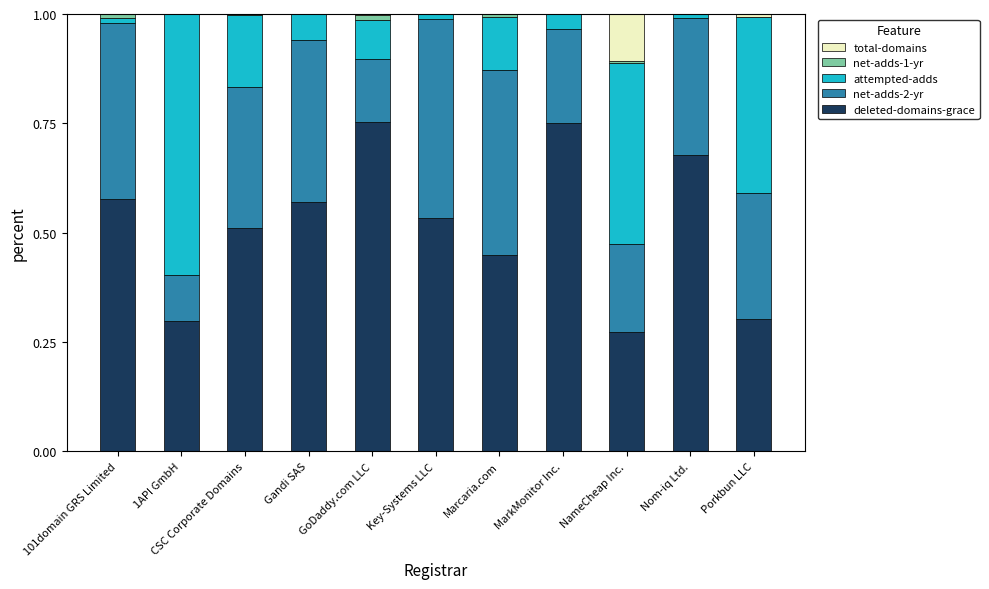

The value of total-domains at Gandi SAS is 0.8. True or false?

False